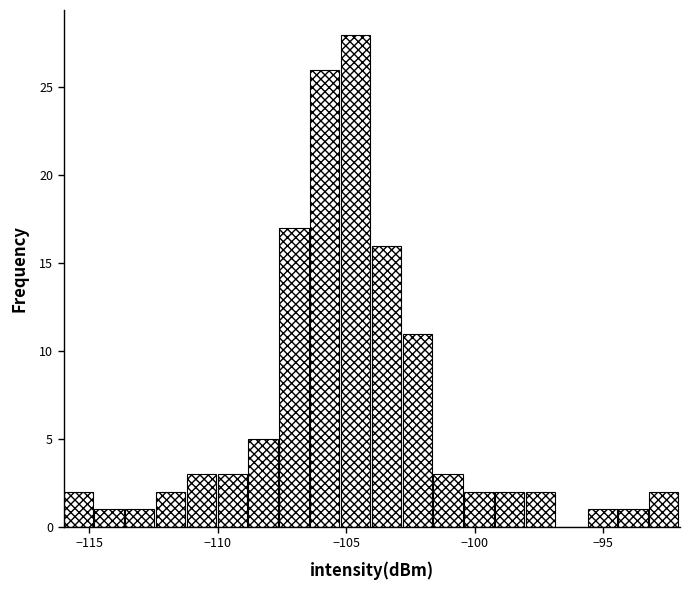

Around what value on the x-axis is the tallest bar? Give the approximate position of its centre, as read against the axis.

-104.5